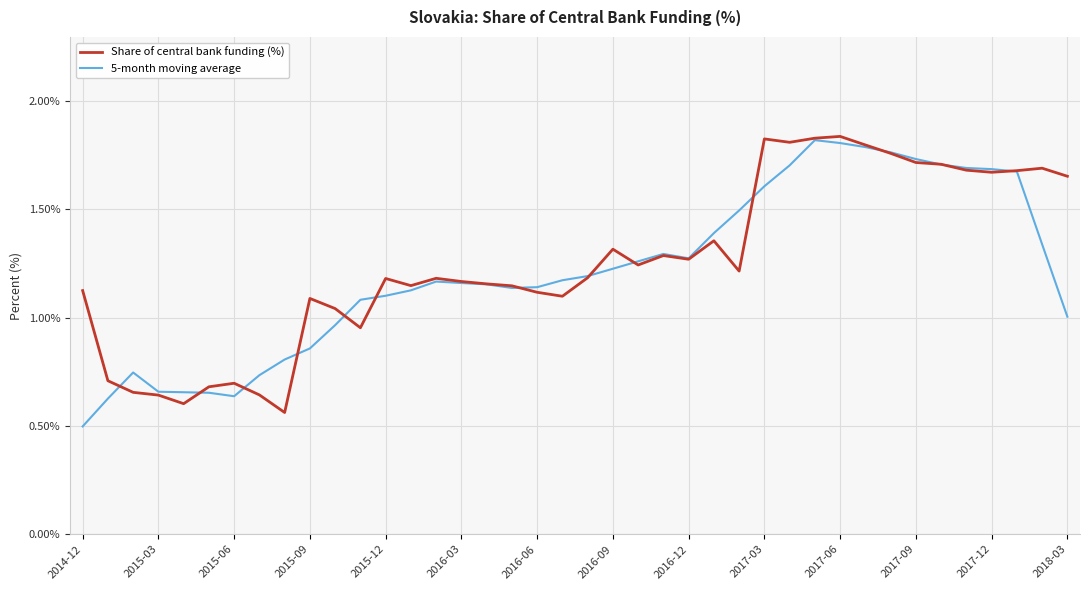

True or false: Share of central bank funding (%) and 5-month moving average intersect in this chart.

True